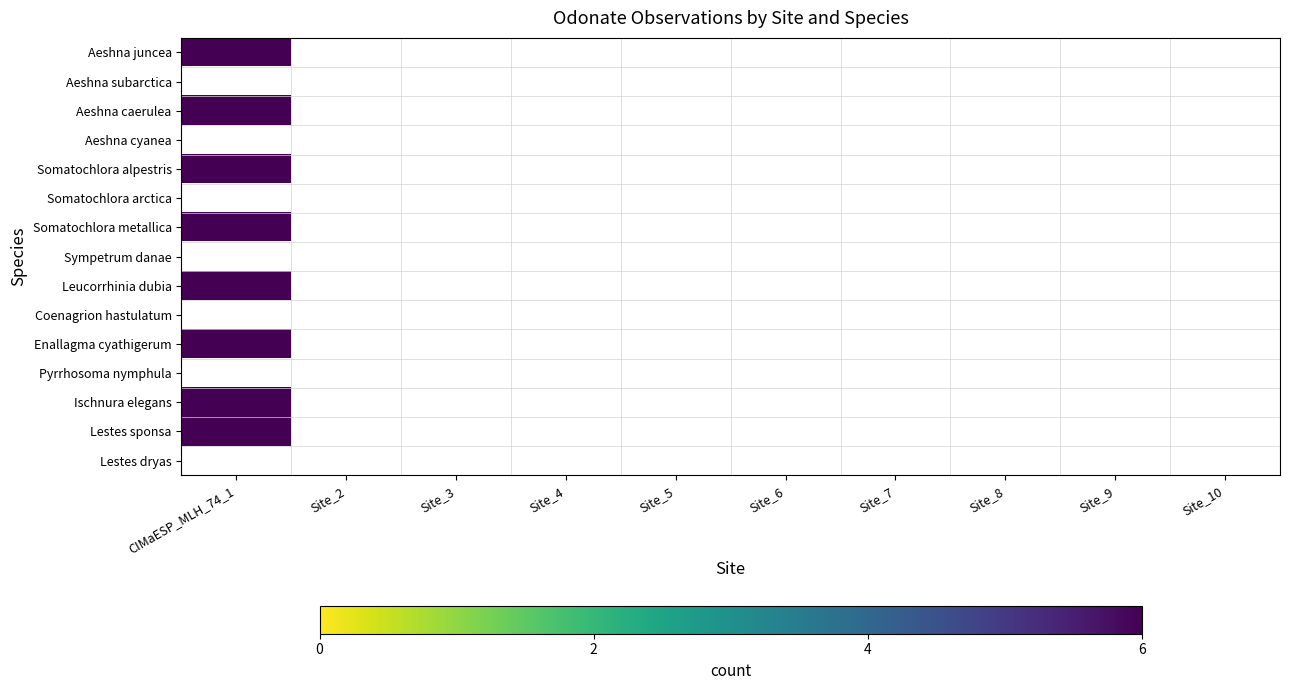

How many positive values does the Somatochlora metallica series have?

1